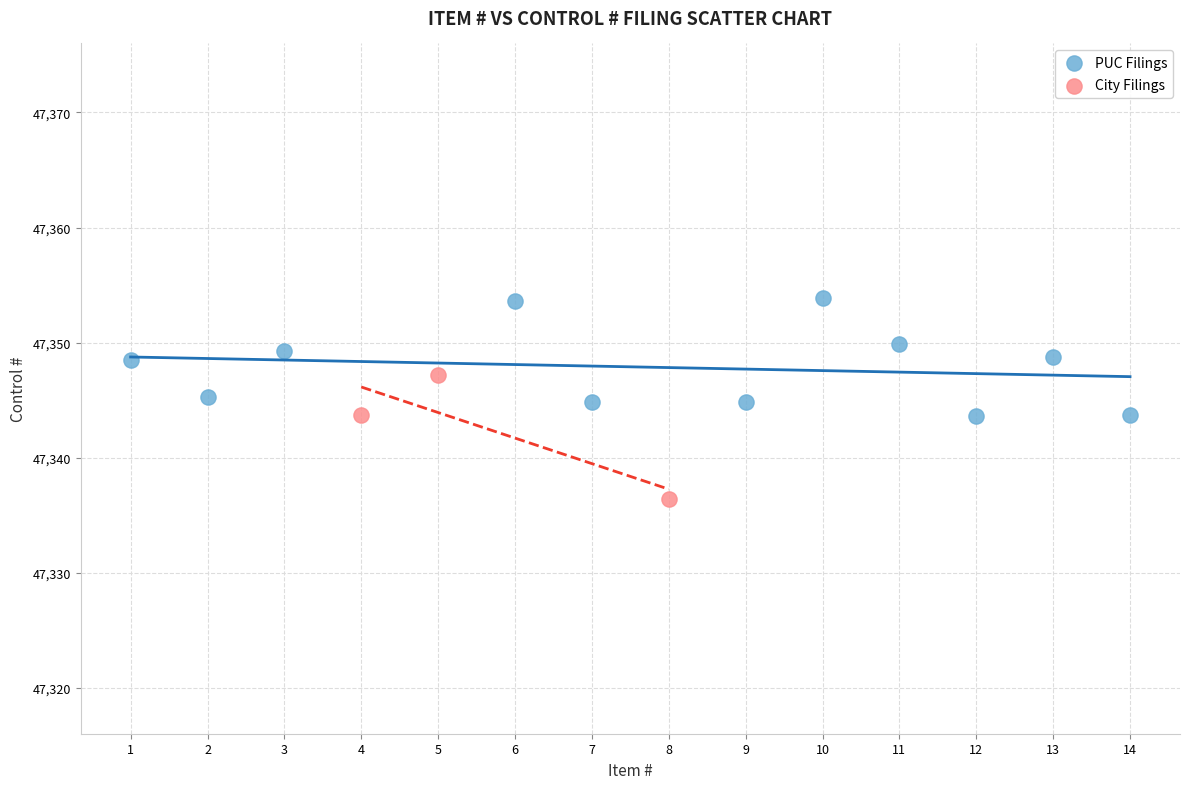

Which series reaches the minimum Y coordinate?

City Filings